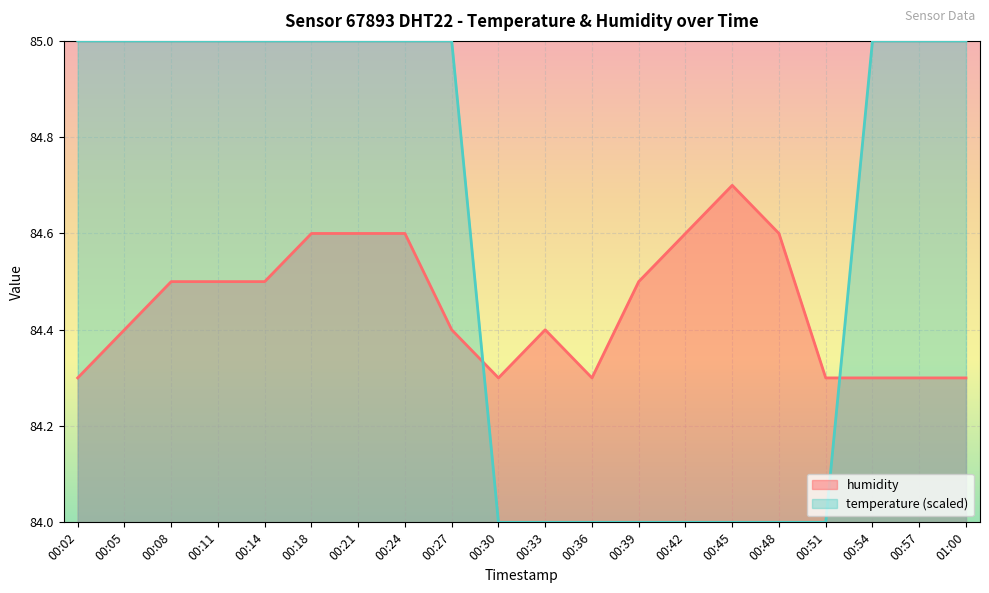

Rank the series by their average value, from highest to lowest.

temperature (scaled), humidity